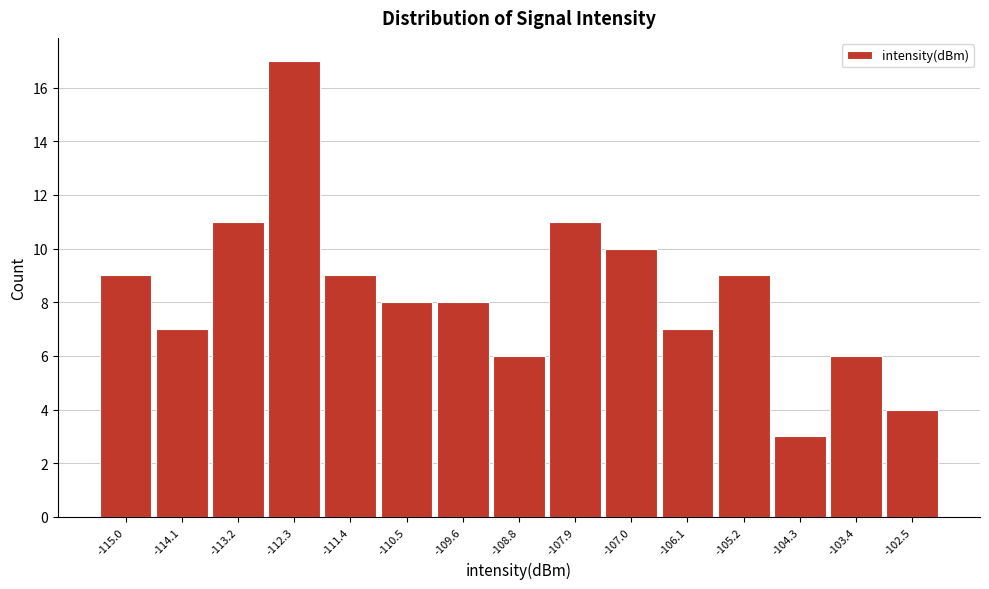

Which range on the x-axis has the tallest bar?

-112.7 to -111.9